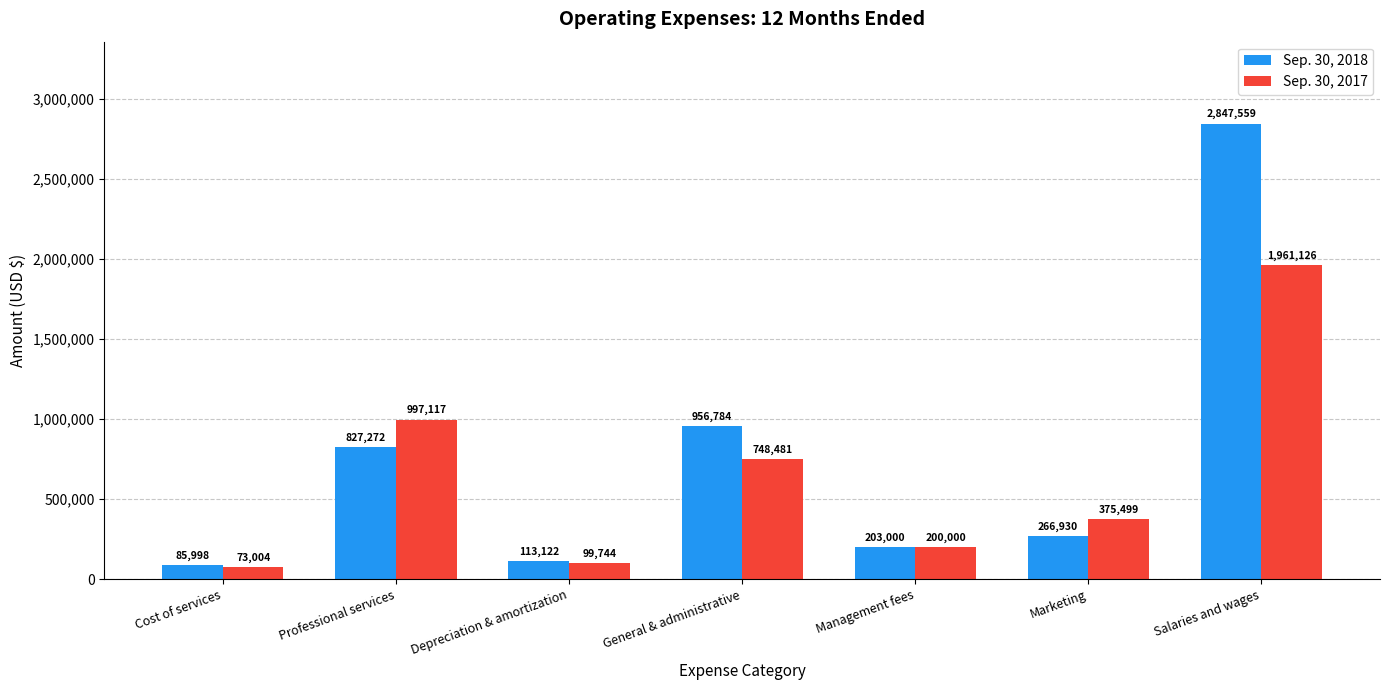

Reading left to right, what are all the values shown in this chart?

Sep. 30, 2018: Cost of services=85998	Professional services=827272	Depreciation & amortization=113122	General & administrative=956784	Management fees=203000	Marketing=266930	Salaries and wages=2847559
Sep. 30, 2017: Cost of services=73004	Professional services=997117	Depreciation & amortization=99744	General & administrative=748481	Management fees=200000	Marketing=375499	Salaries and wages=1961126